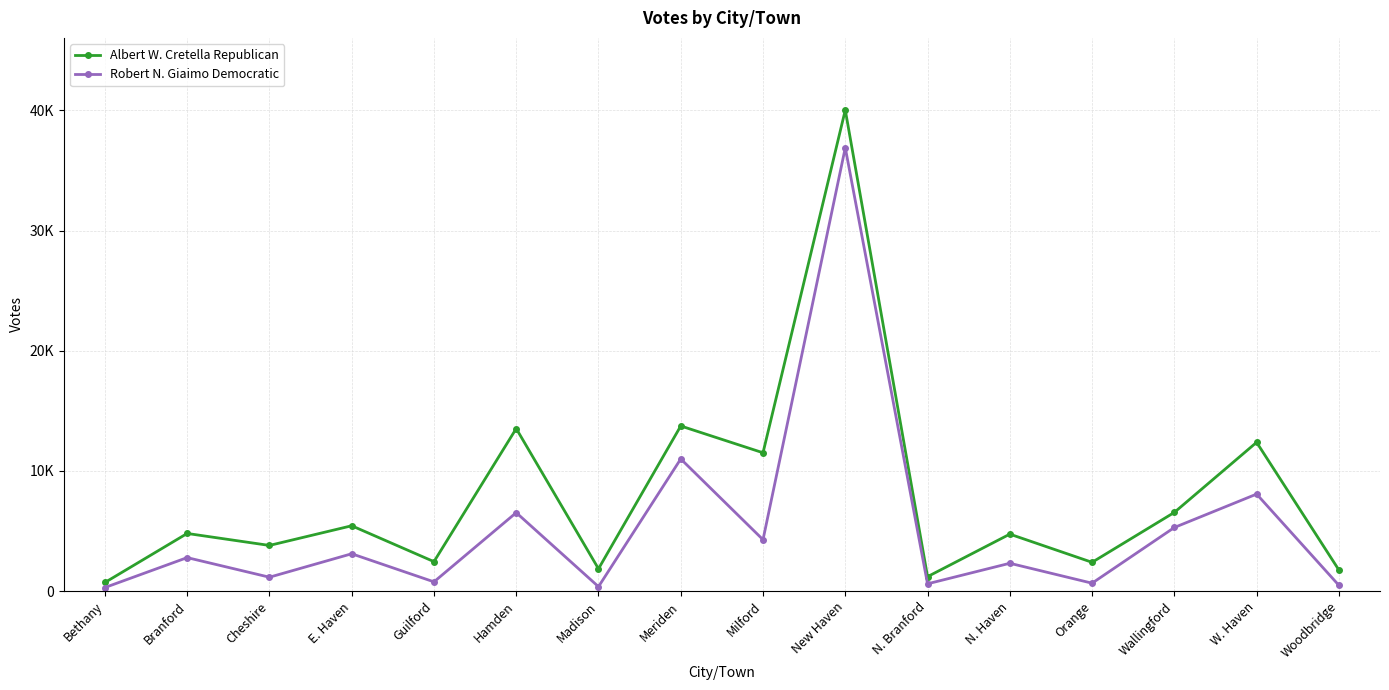

Which series changed the most between Madison and N. Haven?

Albert W. Cretella Republican